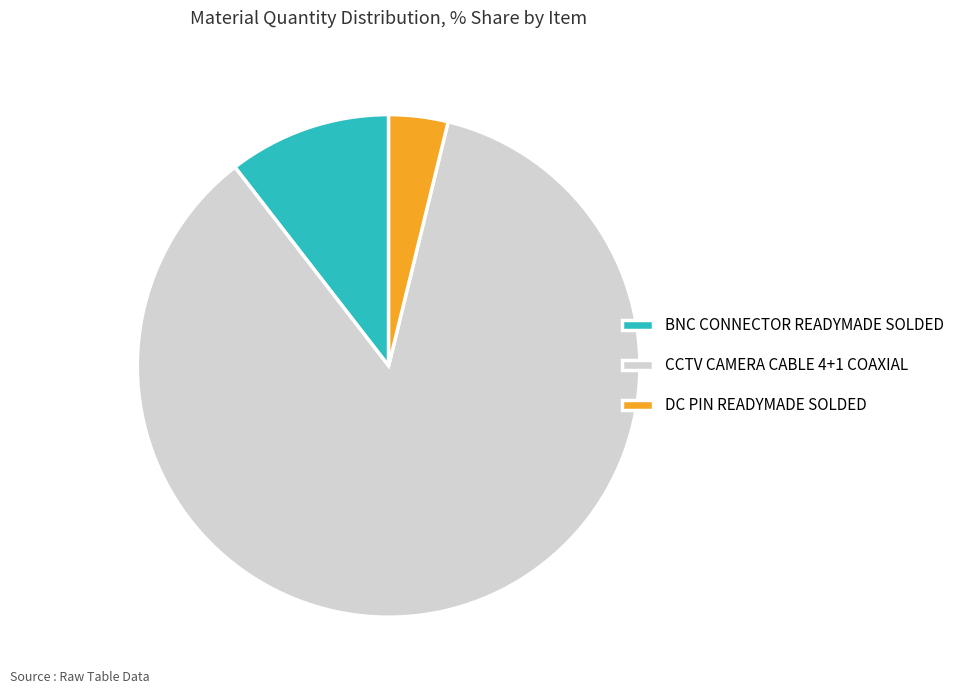

The CCTV CAMERA CABLE 4+1 COAXIAL slice represents 73% of the pie. True or false?

False